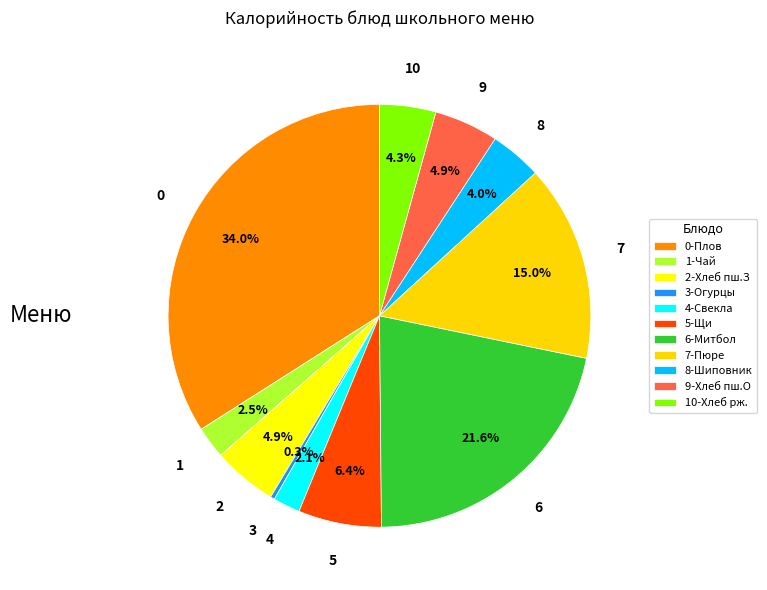

How many segments does this pie chart have?

11